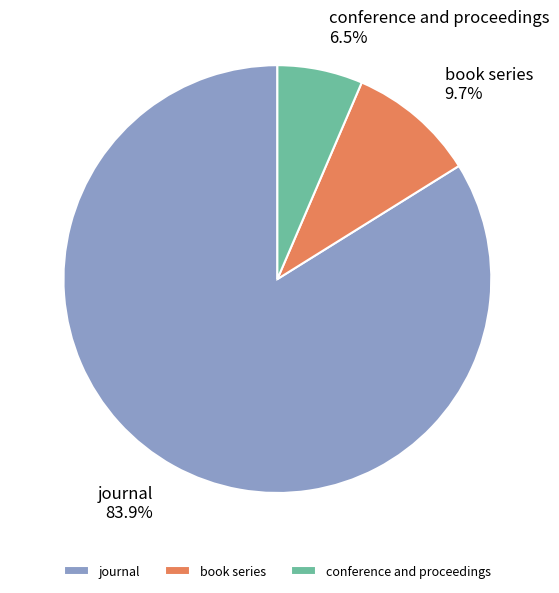

To the nearest percent, what percentage of the pie is book series?

10%